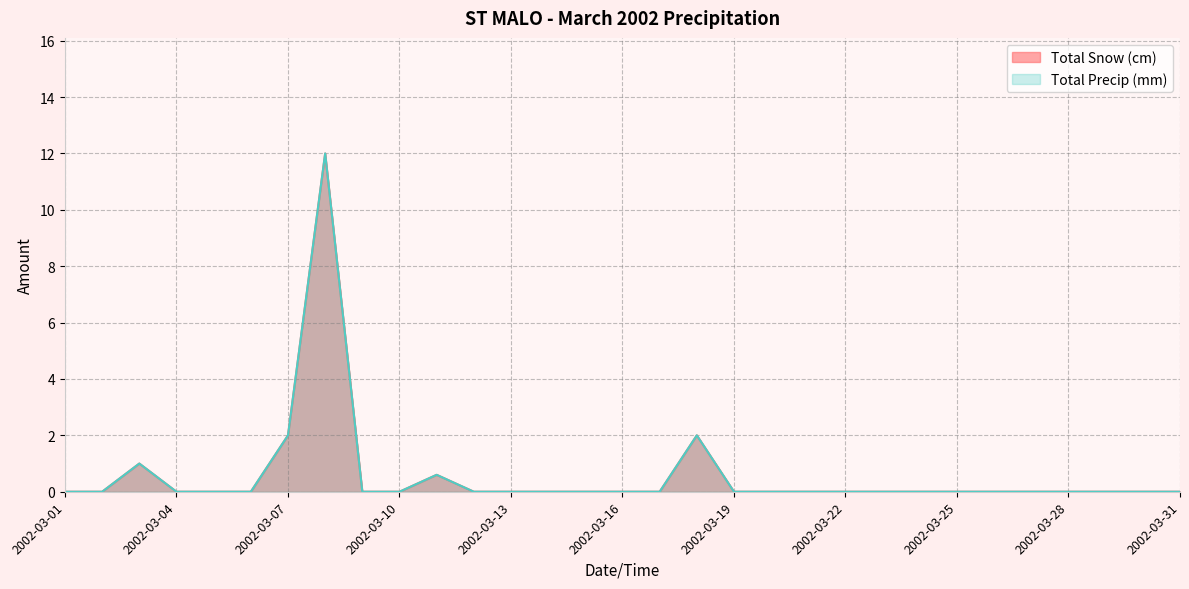

What is the maximum value for Total Snow (cm)?

12.0